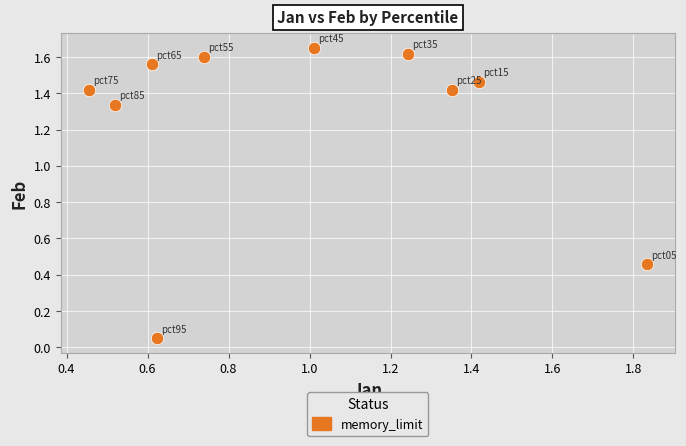

What is the average X value?

1.0